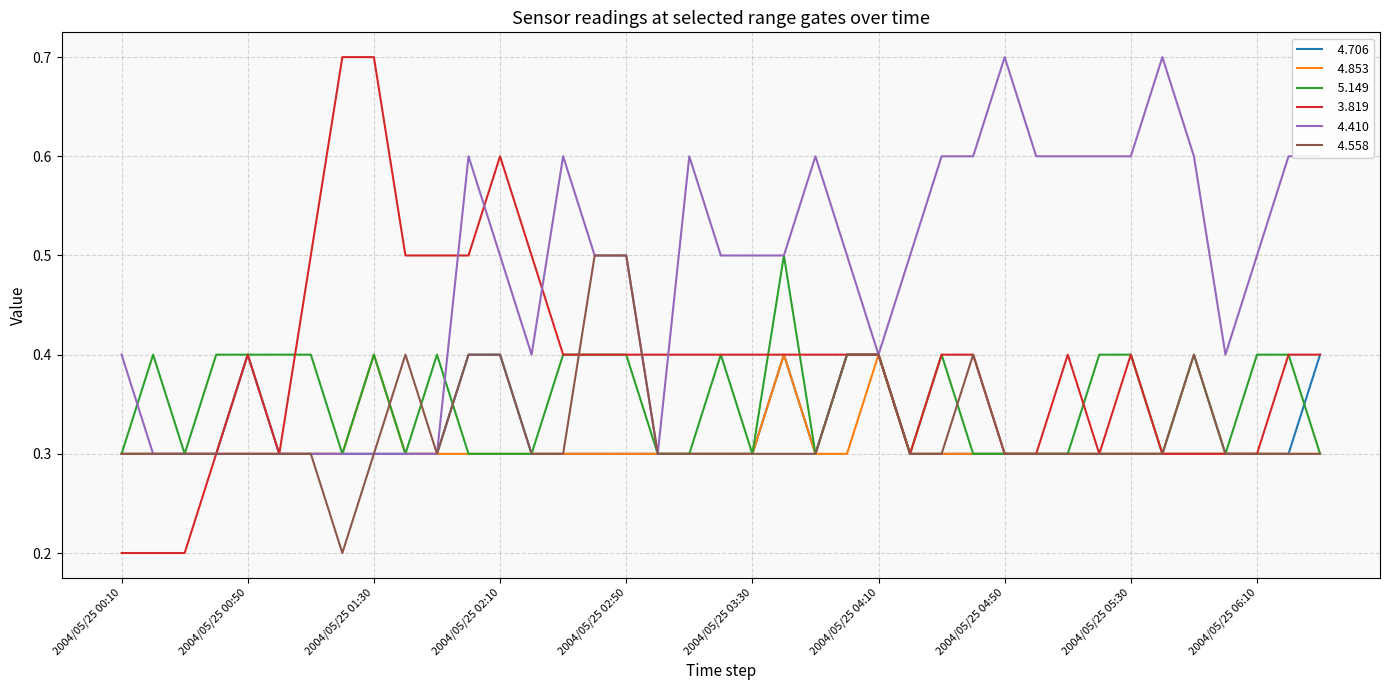

What is the greatest value displayed?

0.7